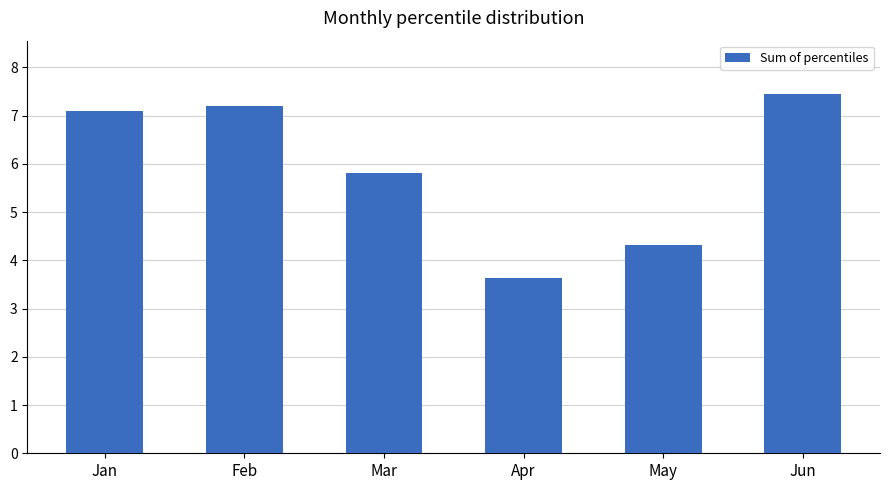

Which category has the lowest value across all series?

Apr